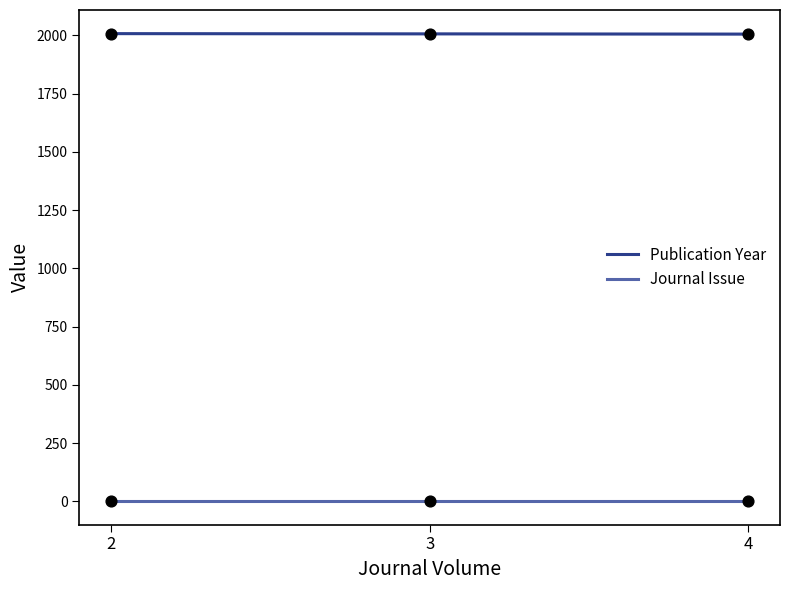

What are all the series names shown in the legend?

Publication Year, Journal Issue